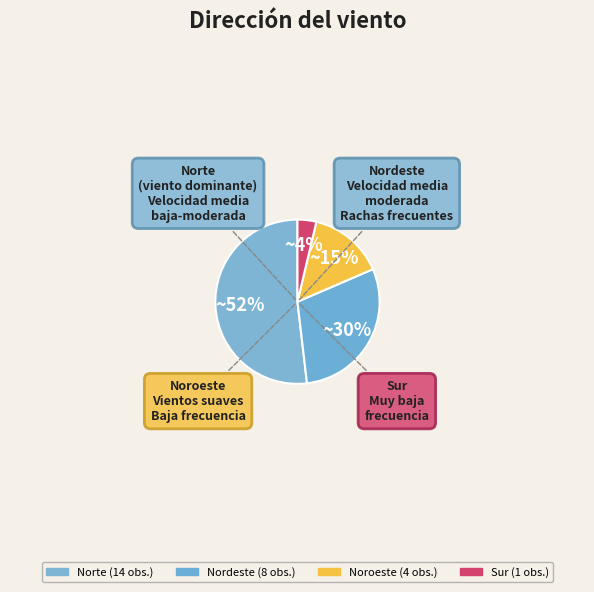

What is the change in value from Norte to Noroeste?

-10